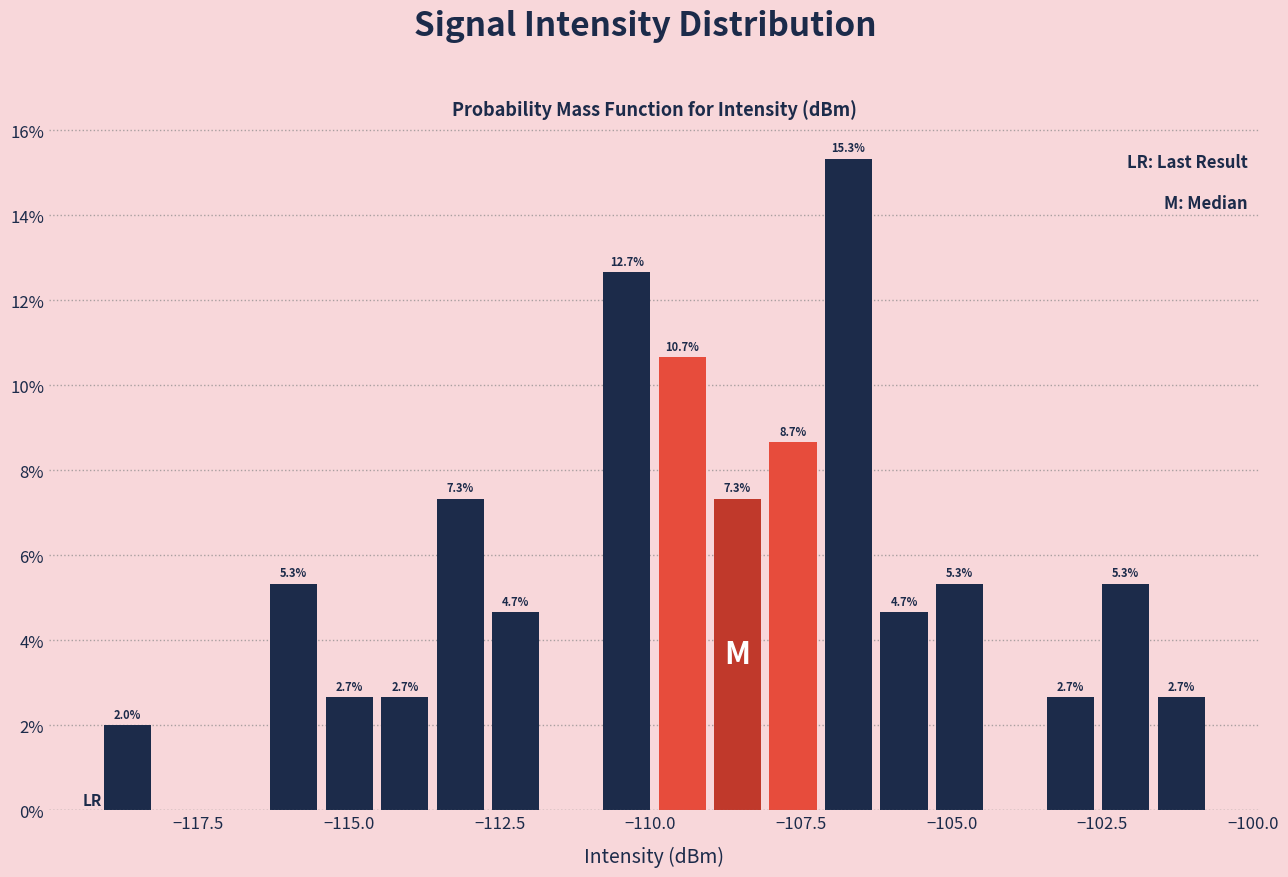

Around what value on the x-axis is the tallest bar? Give the approximate position of its centre, as read against the axis.

-106.5